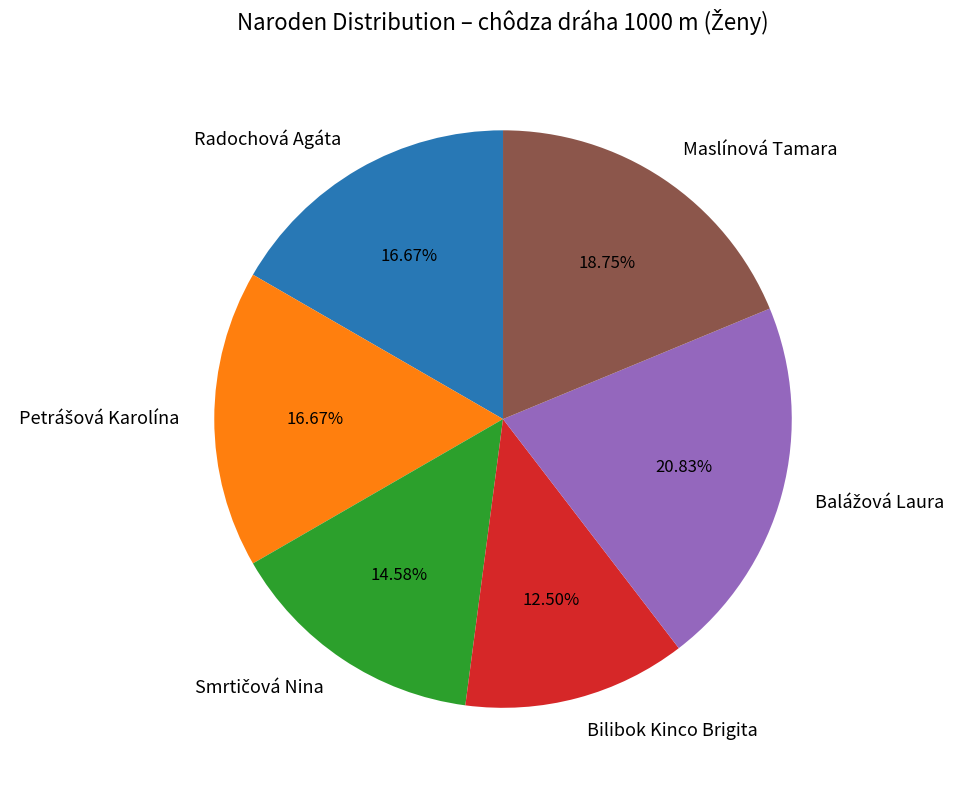

Is there any slice that represents more than half of the pie?

No